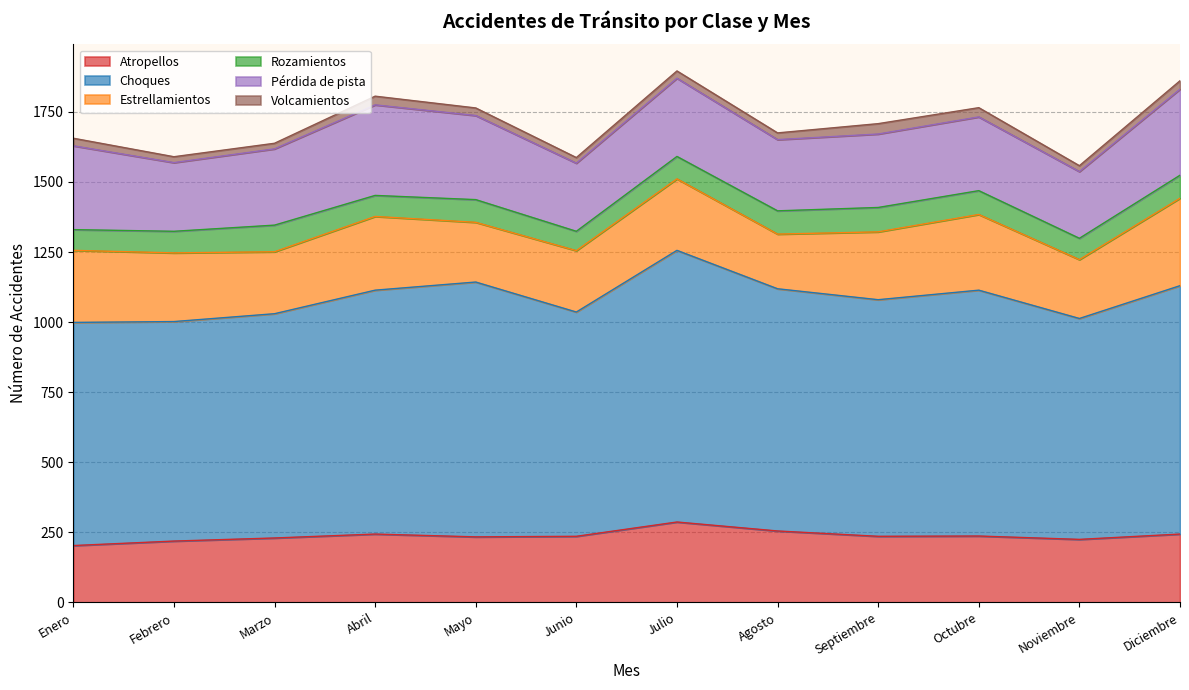

At Marzo, list the series in order from largest to smallest.

Choques, Pérdida de pista, Atropellos, Estrellamientos, Rozamientos, Volcamientos